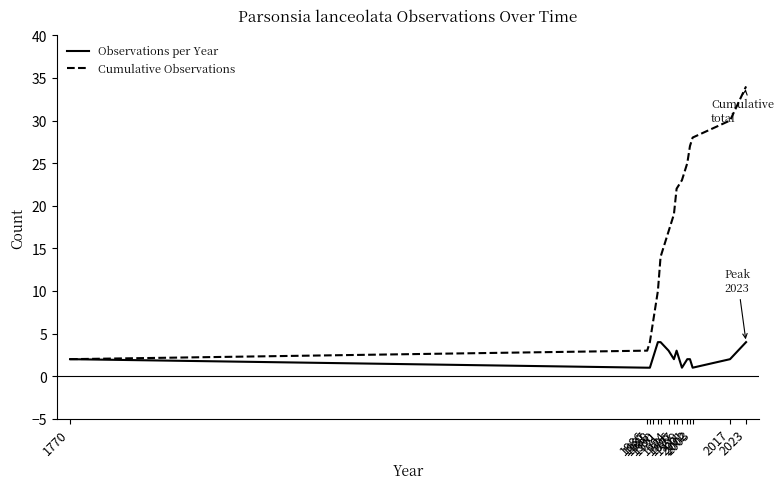

What is the highest value of the Cumulative Observations series?

34